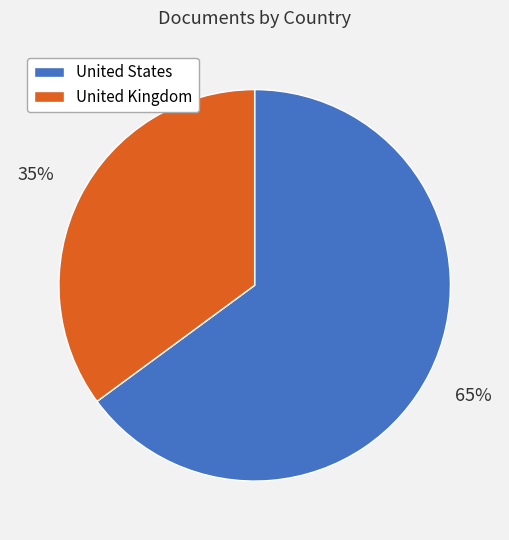

To the nearest percent, what portion does United Kingdom represent?

35%